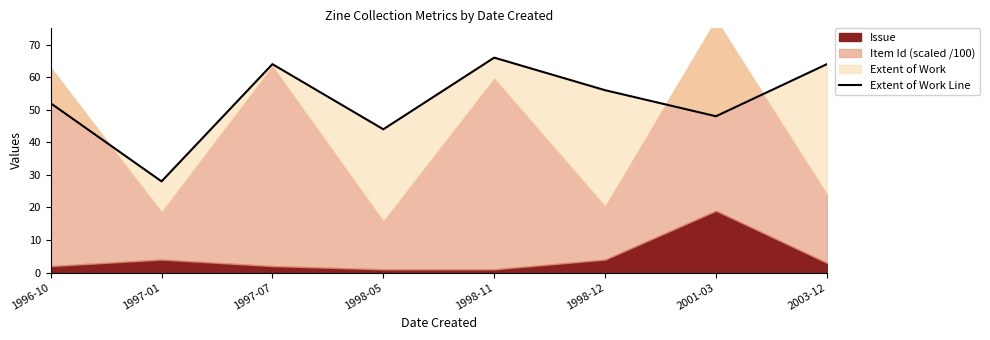

What is the difference between the maximum and minimum values?

38